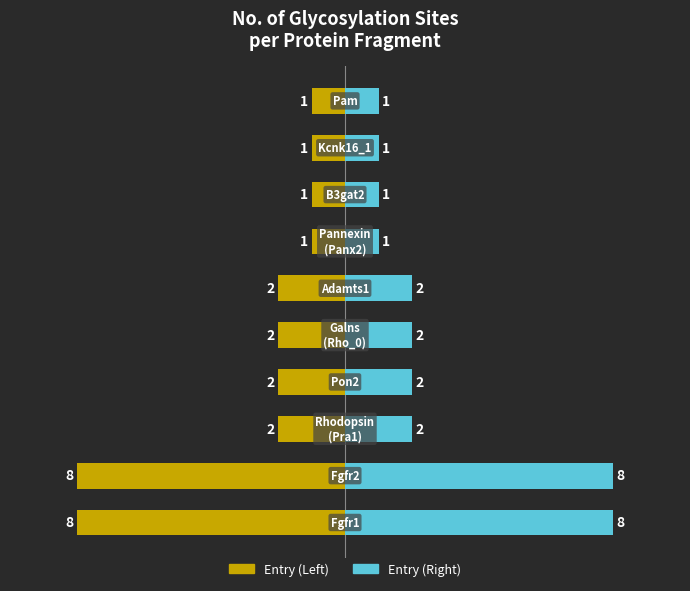

Reading left to right, list all the values displayed in this chart.

Protein A: -8	-8	-2	-2	-2	-2	-1	-1	-1	-1
Protein B: 8	8	2	2	2	2	1	1	1	1